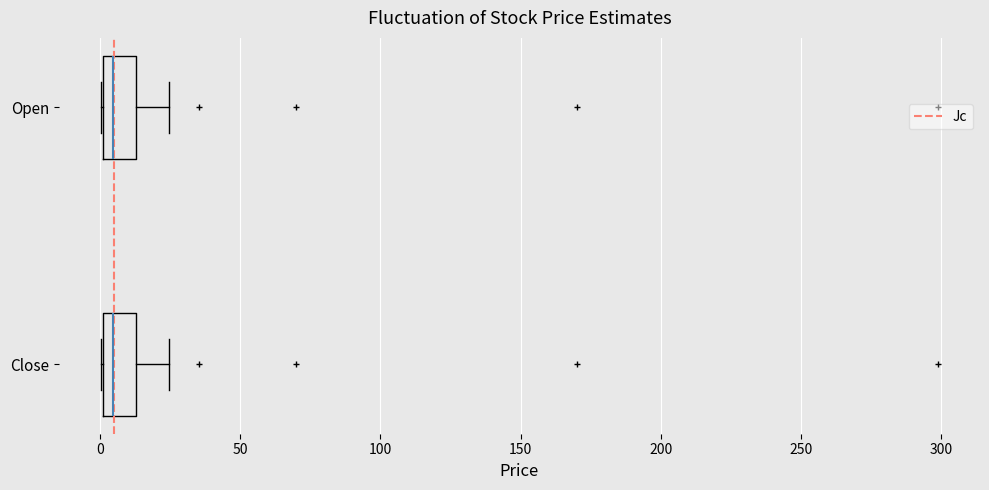

Reading bottom to top, transcribe this box plot: for each box, give where its median line is, the range the box spans, and where its two whiskers end, as read against the x-axis. The values are not printed on the chart, so give them approximately, as read against the axis.

Close: median 5, box 0 to 15, whiskers 0 to 25
Open: median 5, box 0 to 15, whiskers 0 to 25